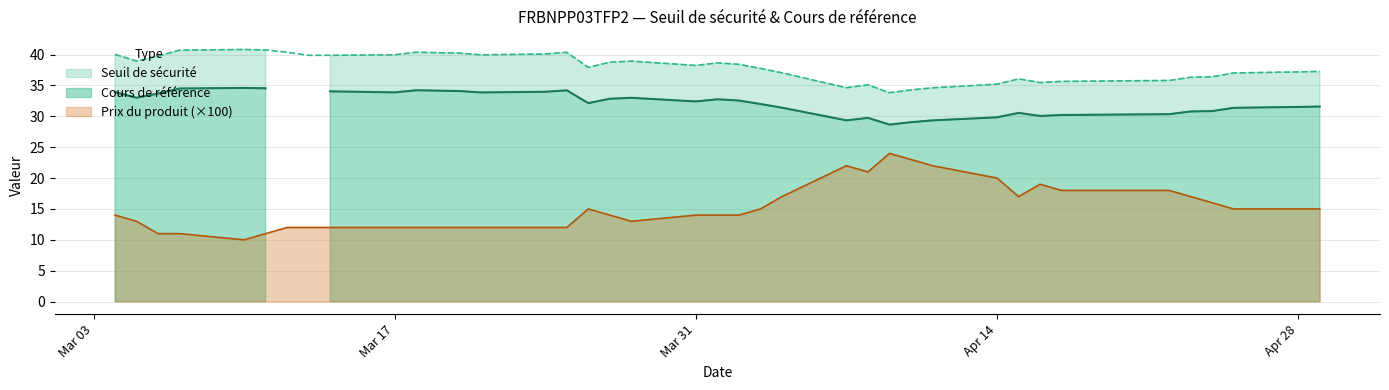

True or false: Cours de référence has a value of 45.5 at 2025-04-16.

False